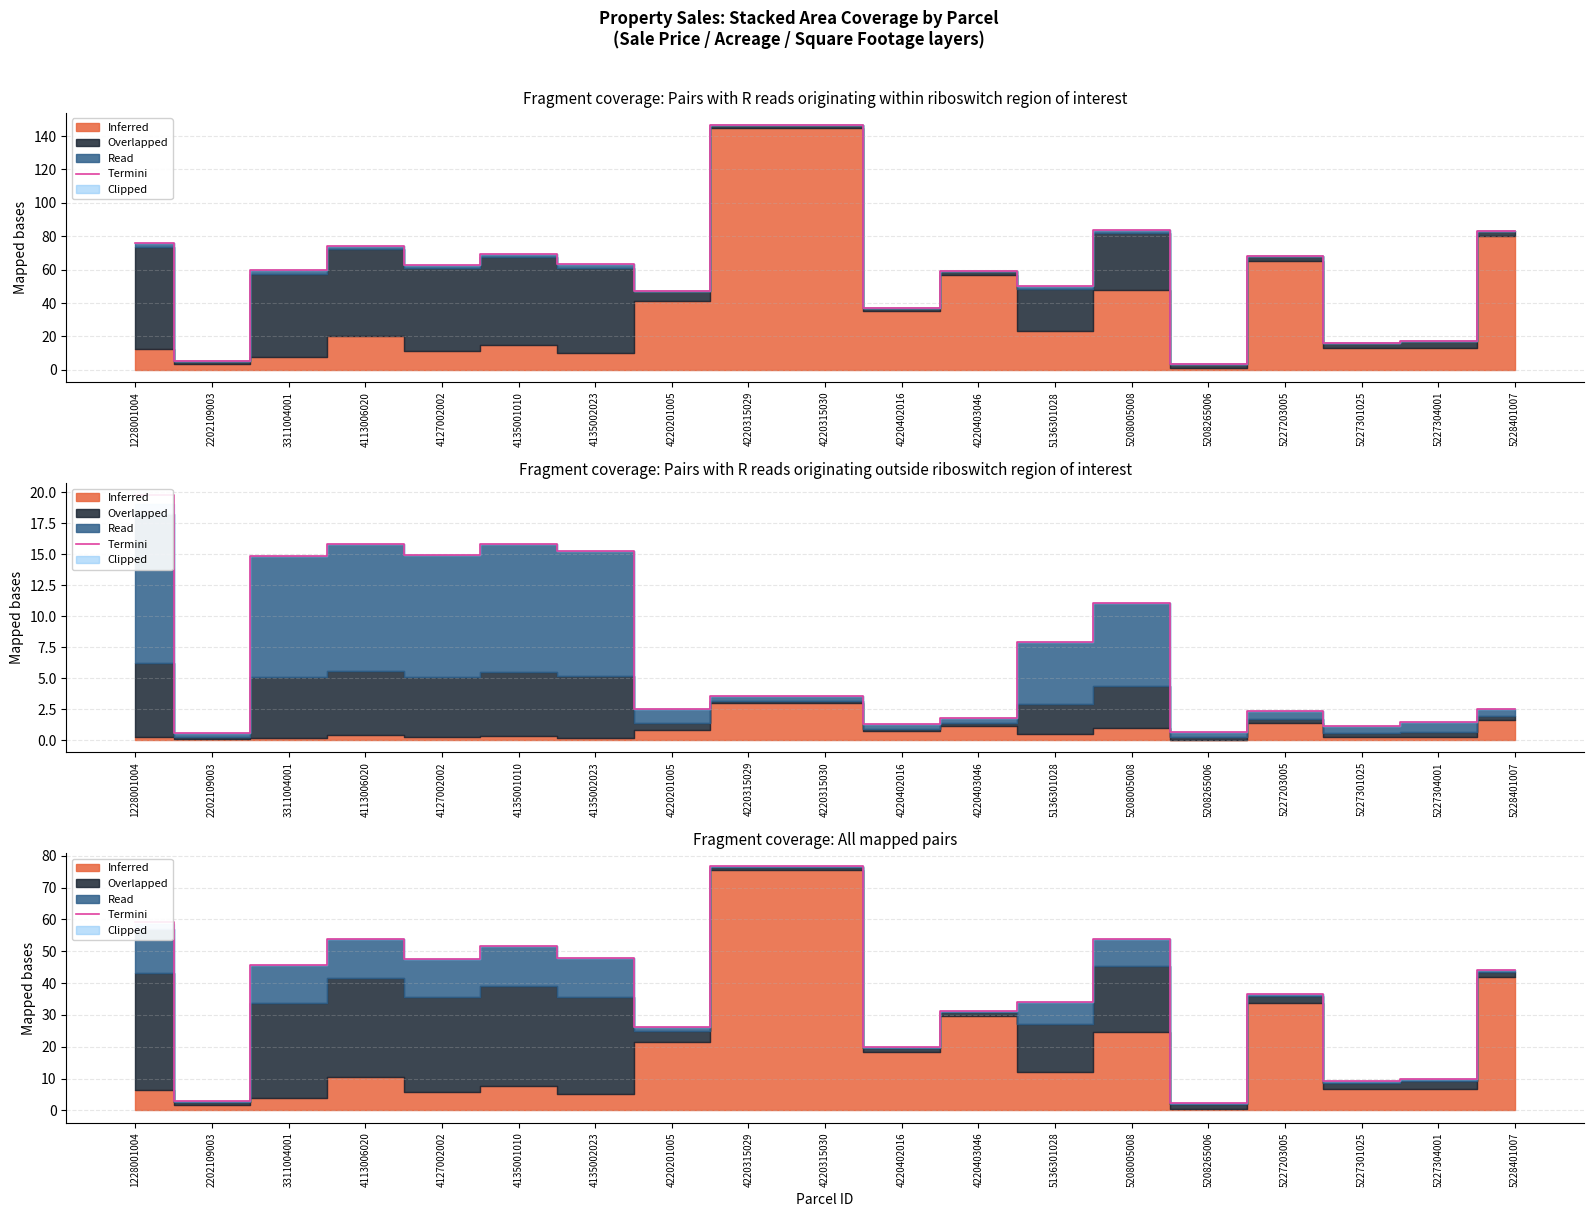

Rank the categories by value from highest to lowest.

4220315029, 4220315030, 1228001004, 5208005008, 4113006020, 4135001010, 4135002023, 4127002002, 3311004001, 5228401007, 5227203005, 5136301028, 4220403046, 4220201005, 4220402016, 5227304001, 5227301025, 2202109003, 5208265006